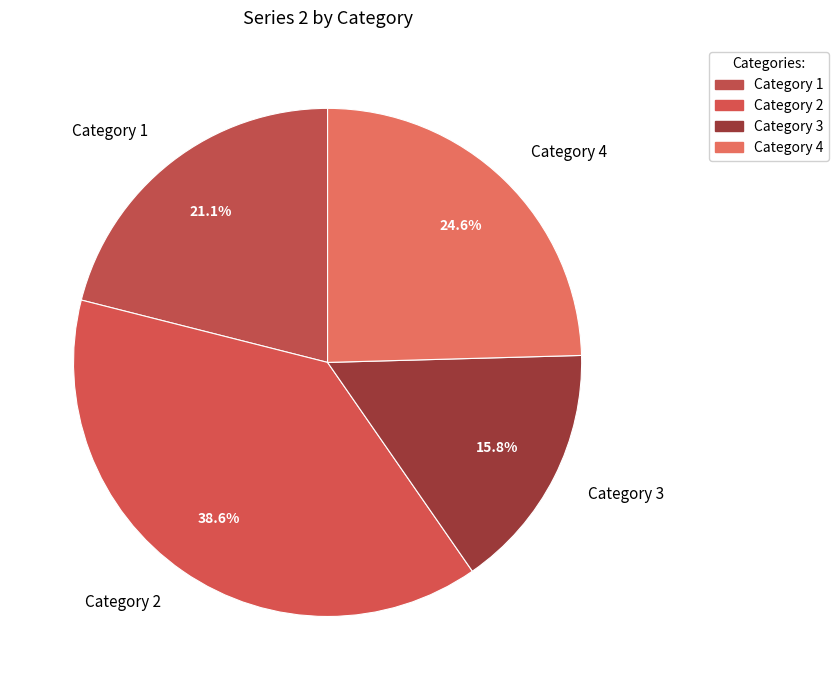

True or false: Category 3 accounts for 16% of the total.

True